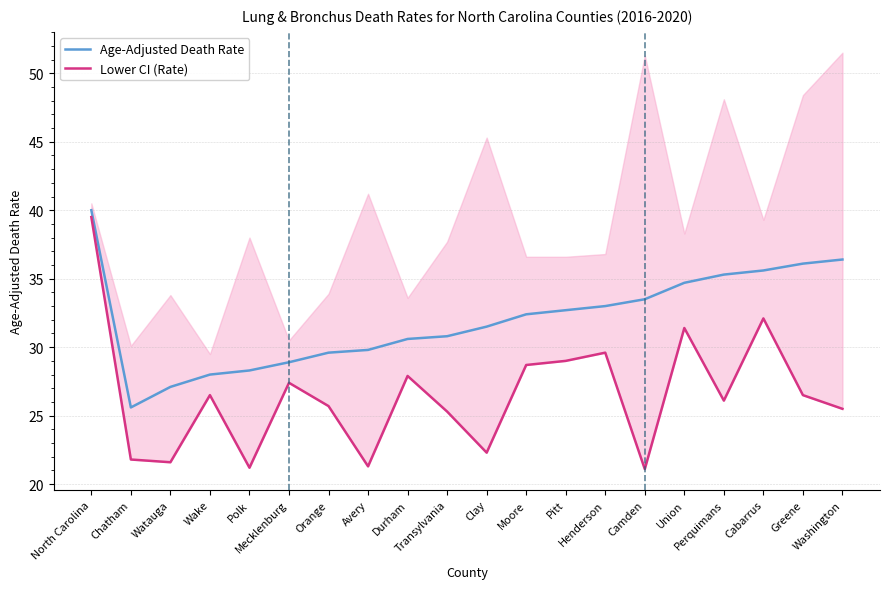

What is the difference between the maximum and minimum values in the Age-Adjusted Death Rate series?

14.4